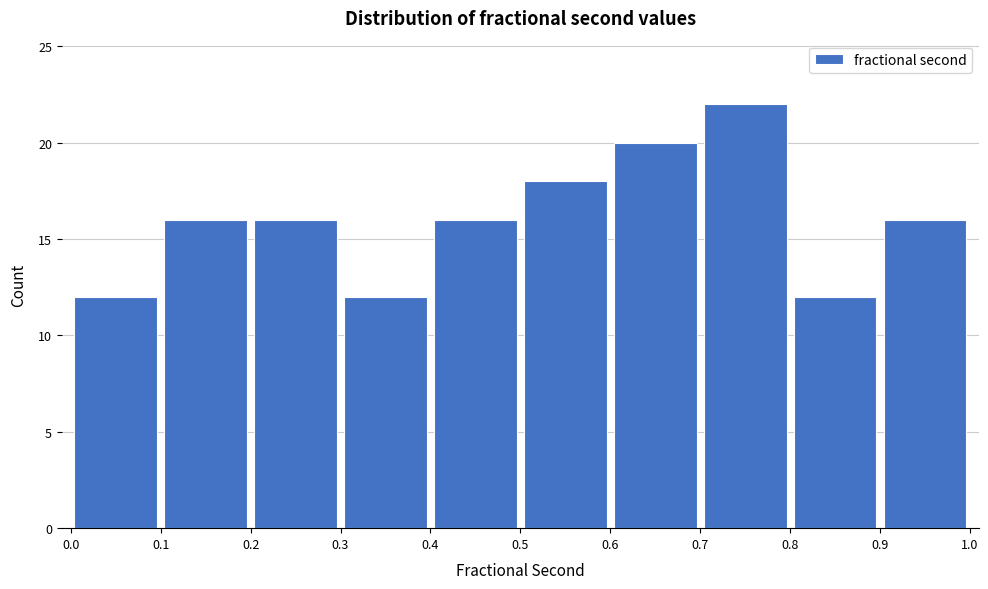

Reading left to right, transcribe this chart: for each bar, give the range it covers on the x-axis and its height. The values are not printed on the chart, so give them approximately, as read against the axis.

0.0 to 0.1: 12
0.1 to 0.2: 16
0.2 to 0.3: 16
0.3 to 0.4: 12
0.4 to 0.5: 16
0.5 to 0.6: 18
0.6 to 0.7: 20
0.7 to 0.8: 22
0.8 to 0.9: 12
0.9 to 1.0: 16